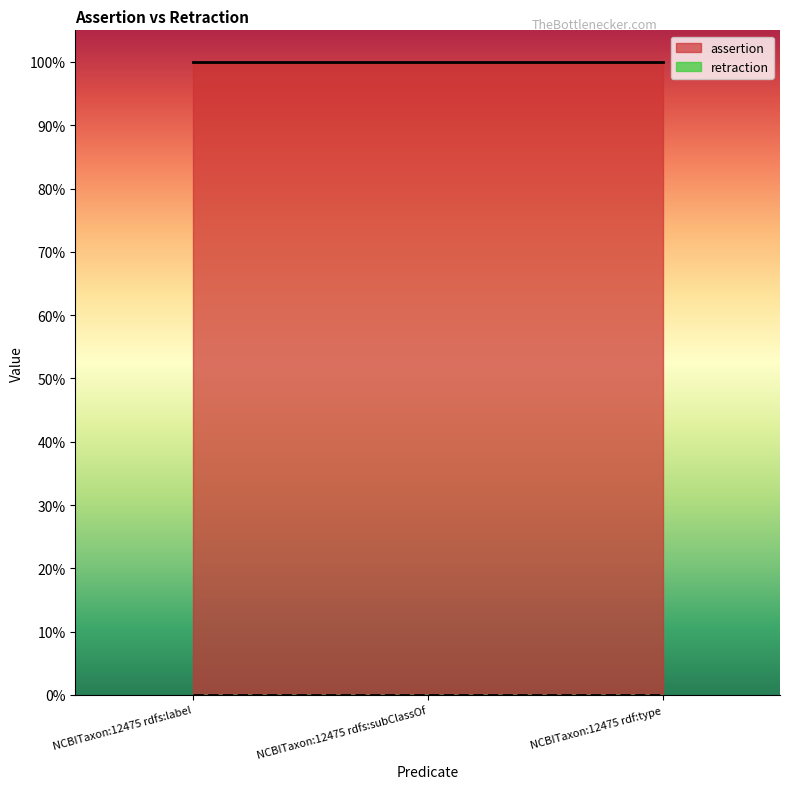

What value does the assertion series have at NCBITaxon:12475 rdf:type?

1